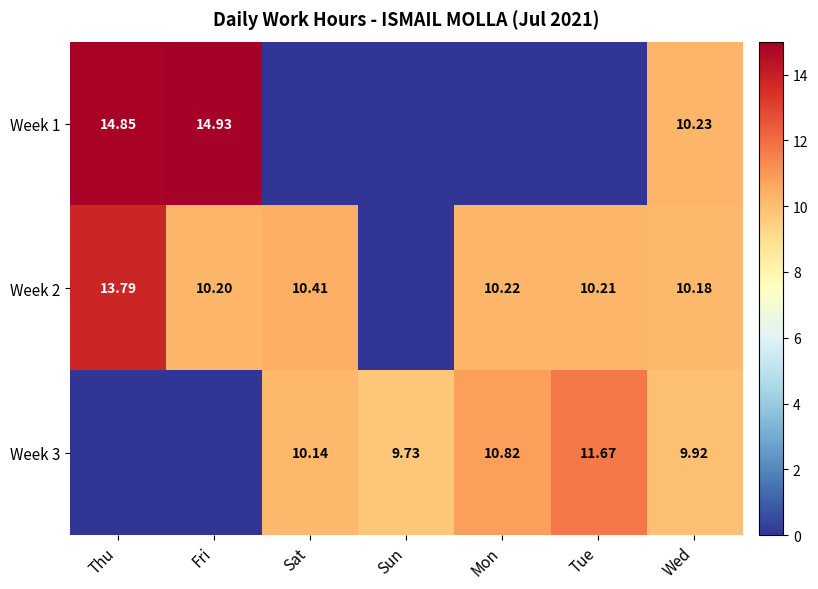

The value of Week 2 at Sun is 0.0. True or false?

True